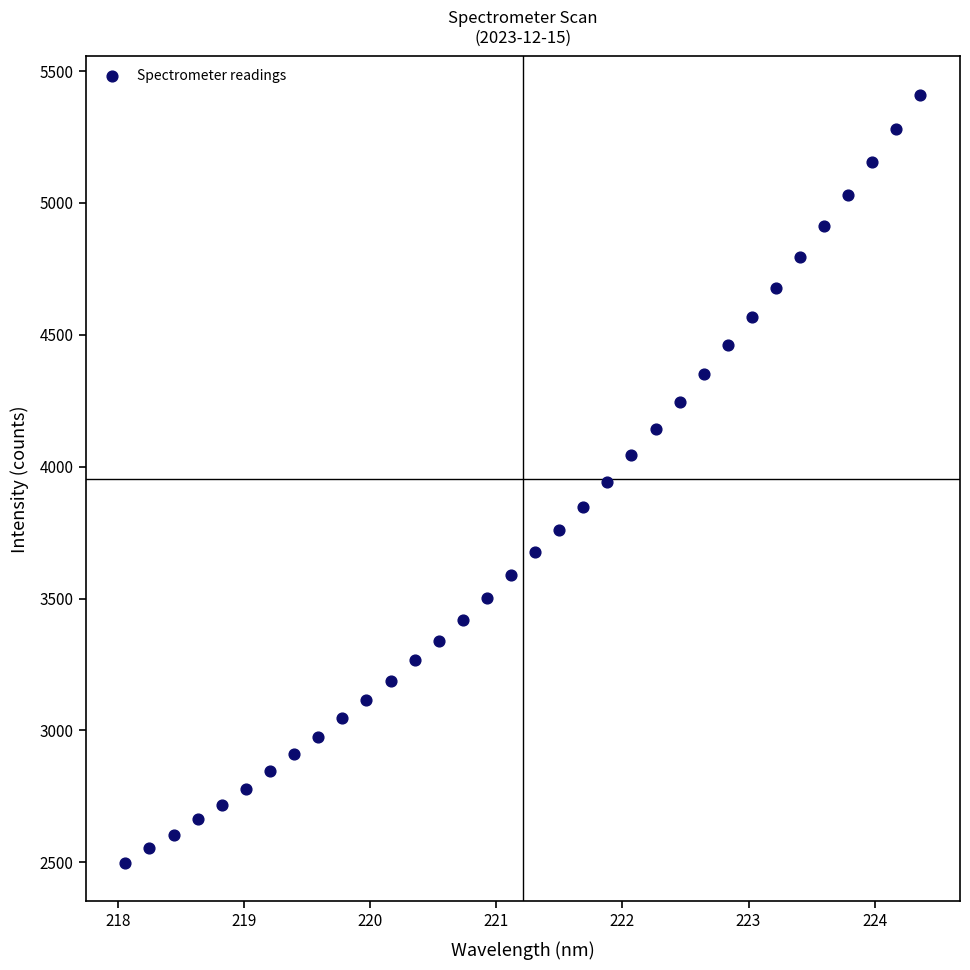

What is the range of Y values (max minus min)?

2912.2